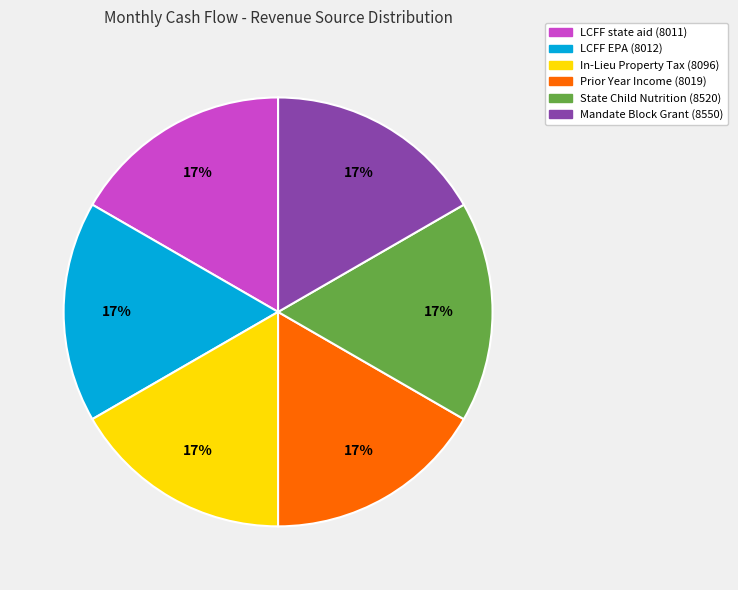

Is there any slice that represents more than half of the pie?

No